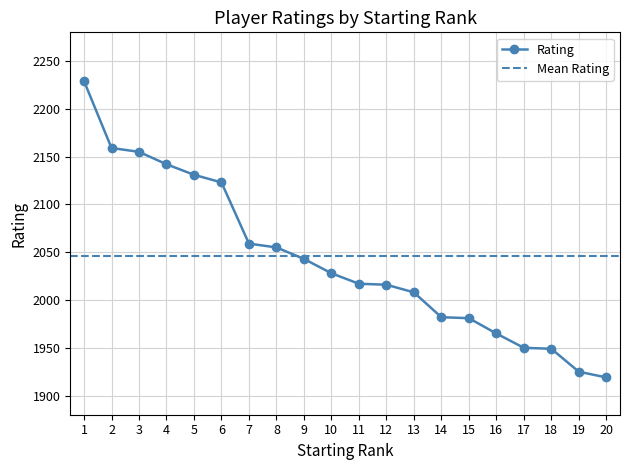

List the labels in order of value, largest first.

1, 2, 3, 4, 5, 6, 7, 8, 9, 10, 11, 12, 13, 14, 15, 16, 17, 18, 19, 20